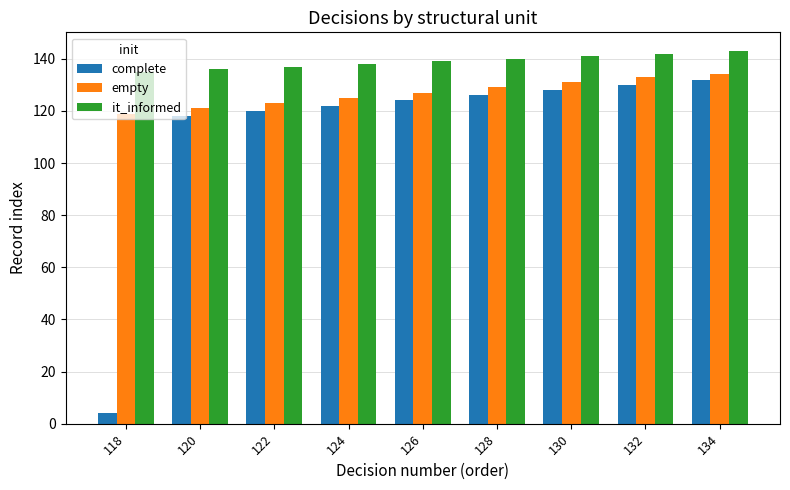

Is it true that empty equals 125 at 124?

True